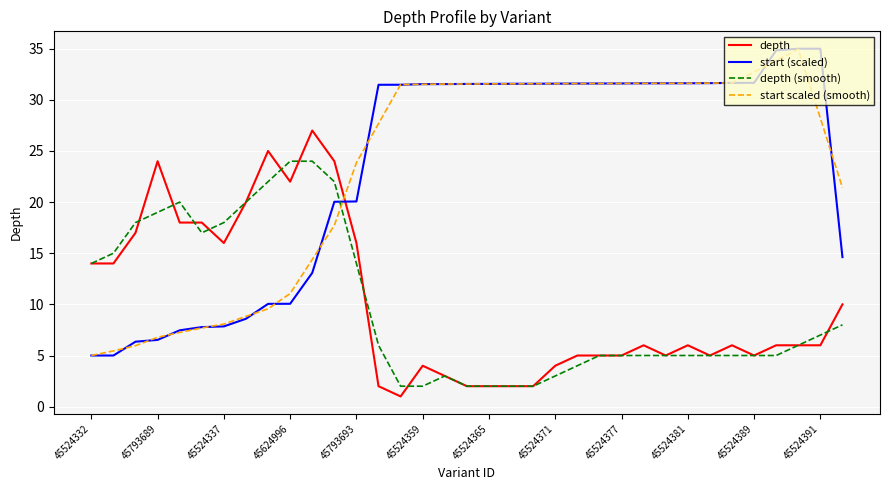

Is this an area chart (filled region under the line)?

No